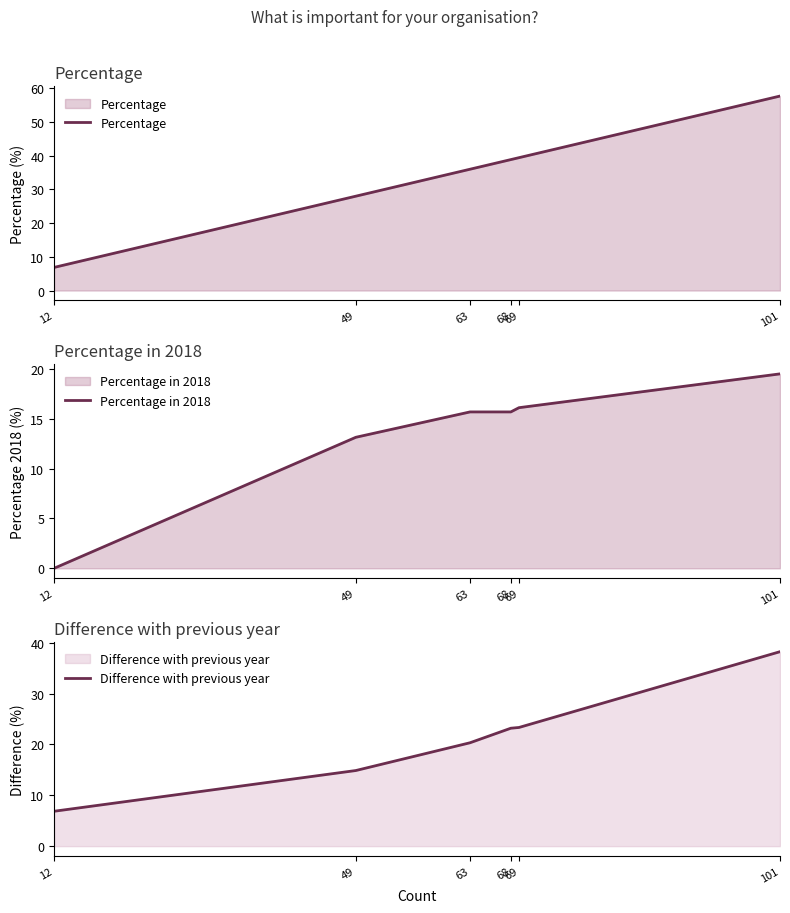

At which category is the sum across all series the highest?

101